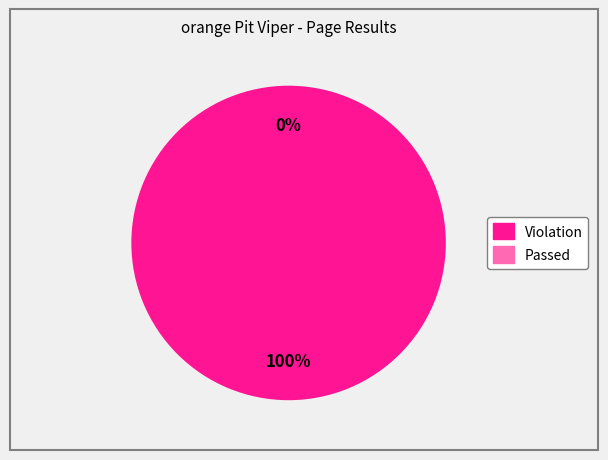

The Passed slice represents 0% of the pie. True or false?

True